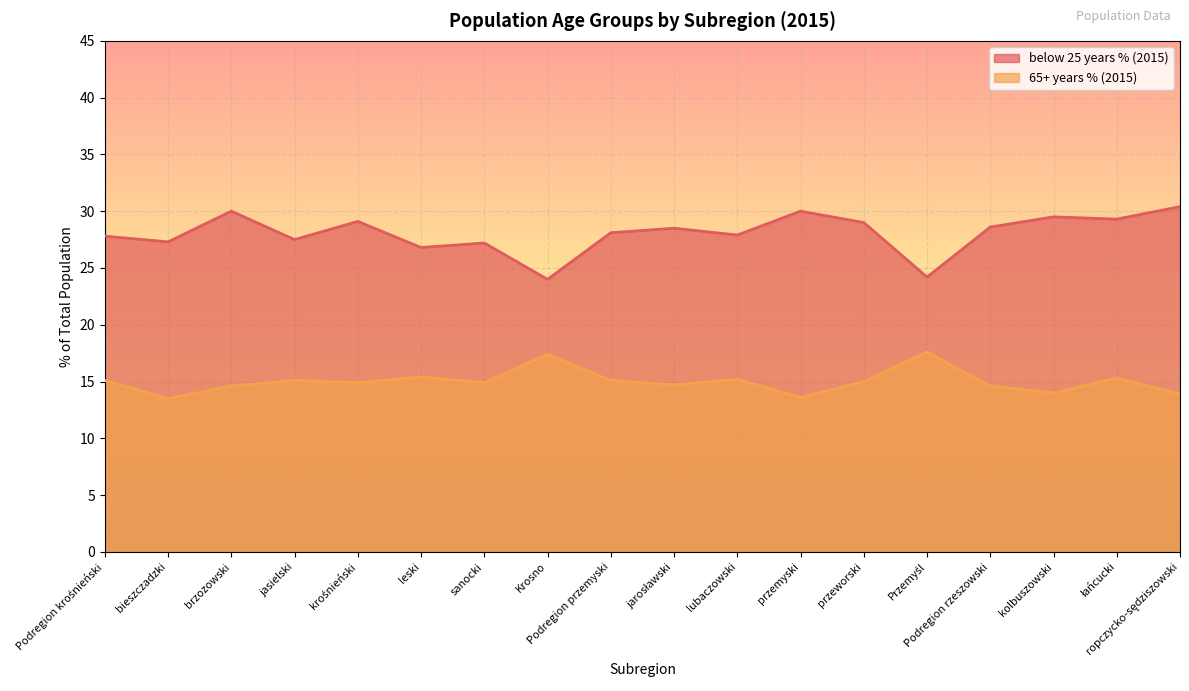

List the series in order of their overall mean, highest first.

below 25 years % (2015), 65+ years % (2015)